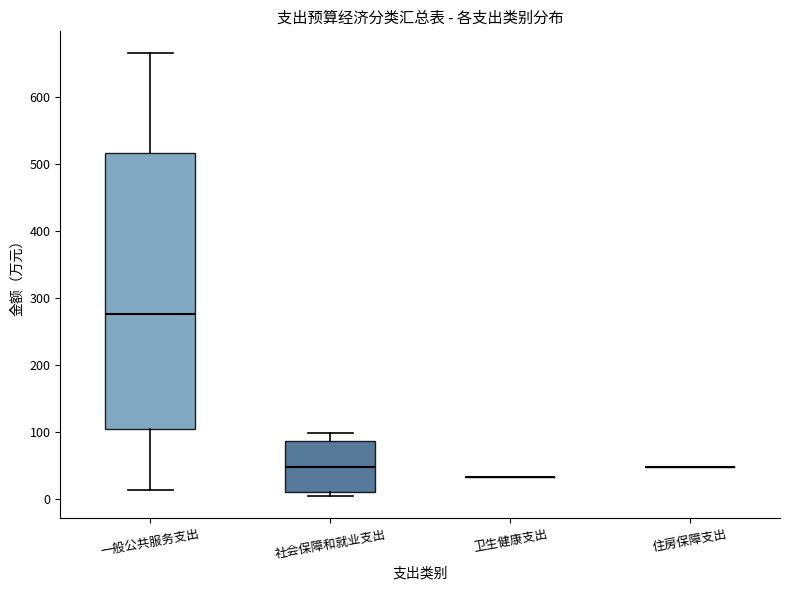

Reading left to right, read every box against the y-axis: the position of its median line, the range the box covers, and the ends of its whiskers. The values are not printed on the chart, so give them approximately, as read against the axis.

一般公共服务支出: median 280, box 100 to 520, whiskers 10 to 660
社会保障和就业支出: median 50, box 10 to 90, whiskers 0 to 100
卫生健康支出: box collapsed to a line at 30, whiskers 30 to 30
住房保障支出: box collapsed to a line at 50, whiskers 50 to 50